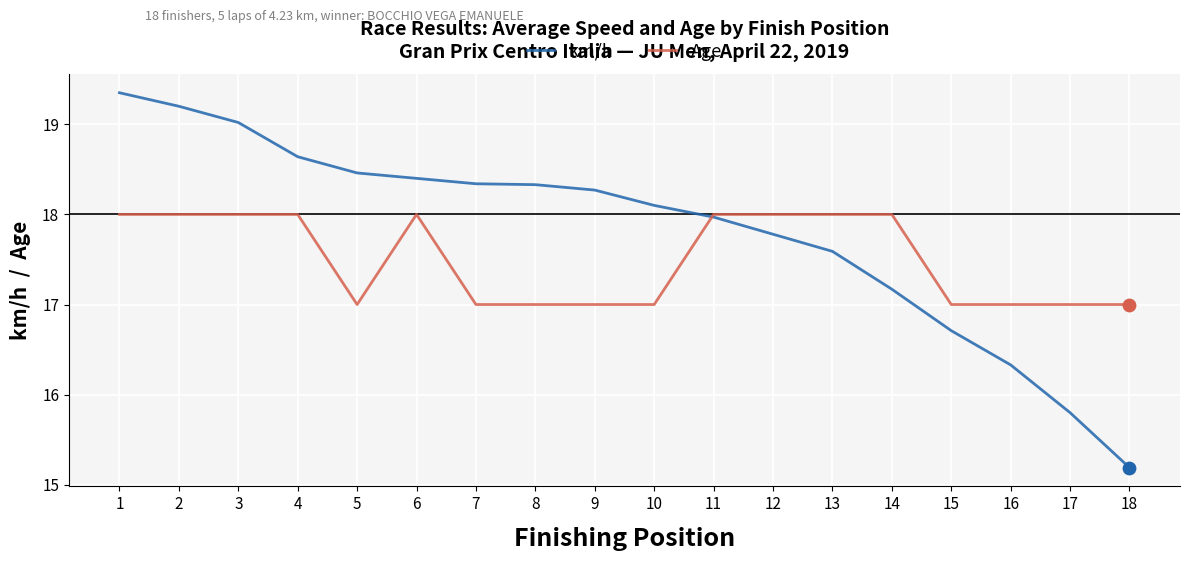

What are all the series names shown in the legend?

km/h, Age